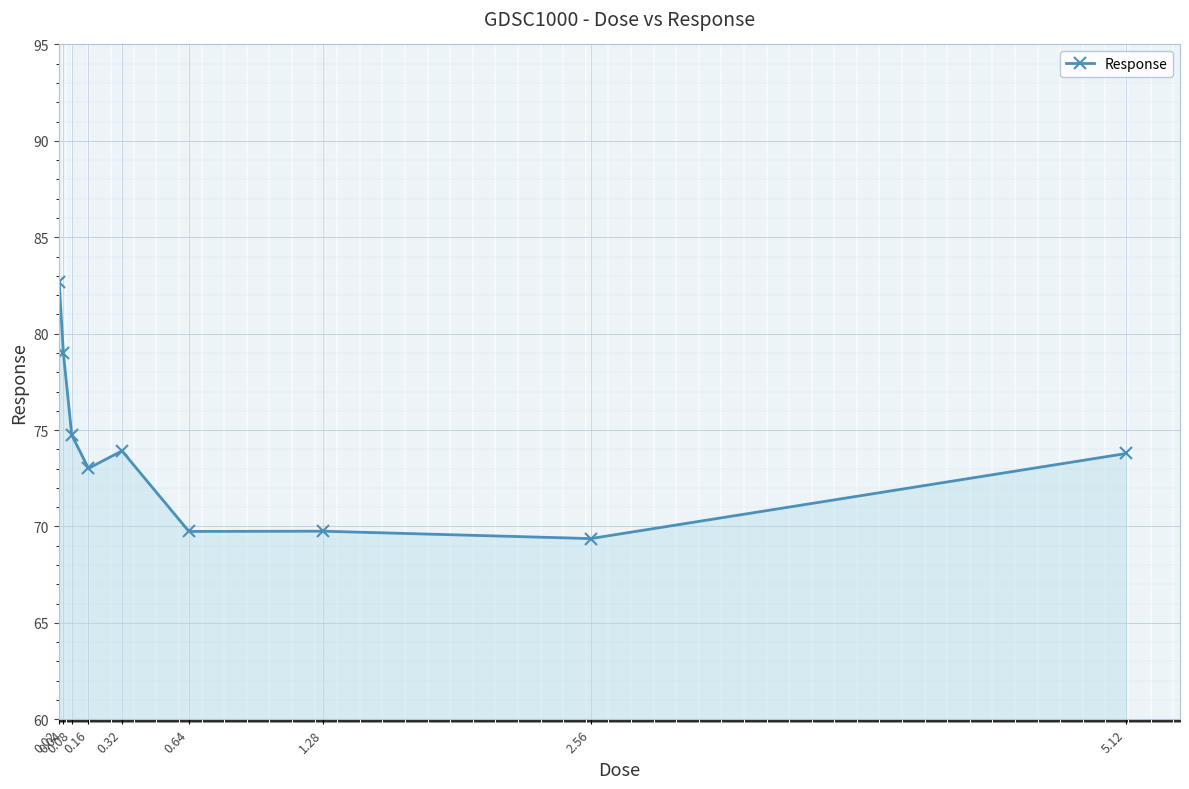

True or false: there are more than 2 points higher than both neighbors.

False